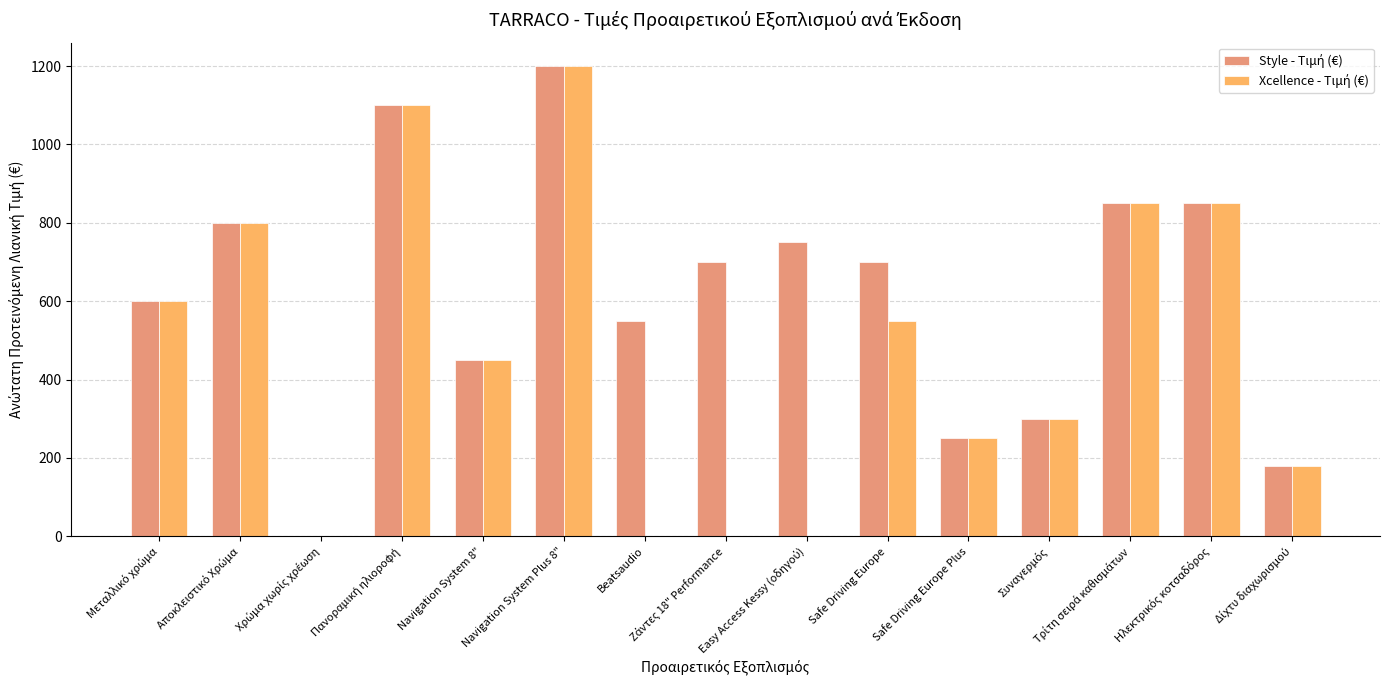

Reading right to left, what are all the values shown in this chart?

Style - Τιμή (€): 180	850	850	300	250	700	750	700	550	1200	450	1100	0	800	600
Xcellence - Τιμή (€): 180	850	850	300	250	550	0	0	0	1200	450	1100	0	800	600